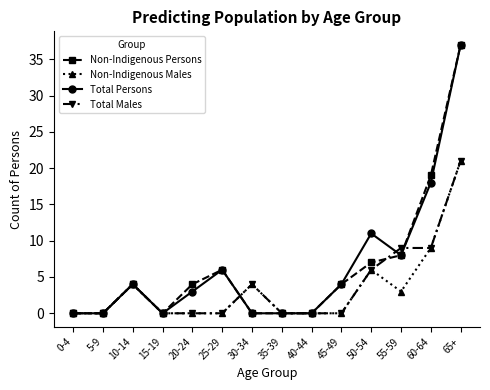

True or false: Non-Indigenous Males has a value of 7 at 5-9.

False